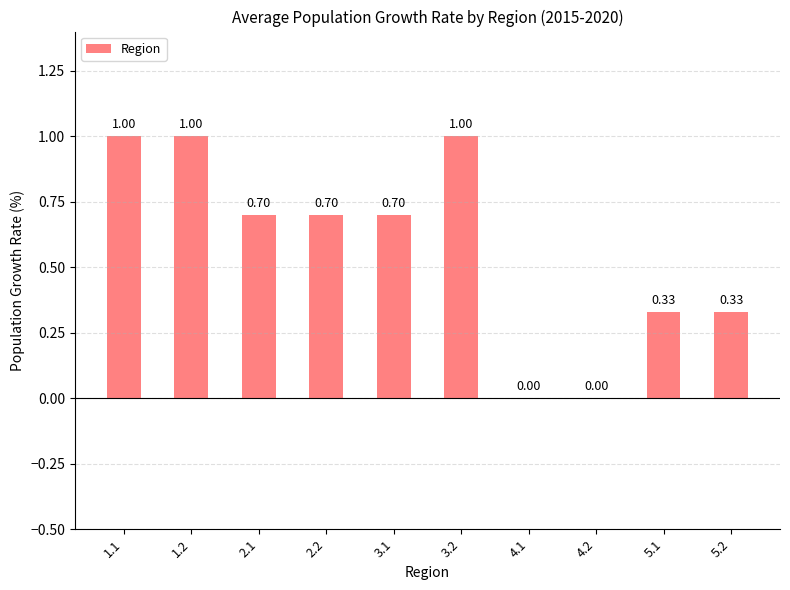

Which has a higher value, 5.2 or 3.1?

3.1